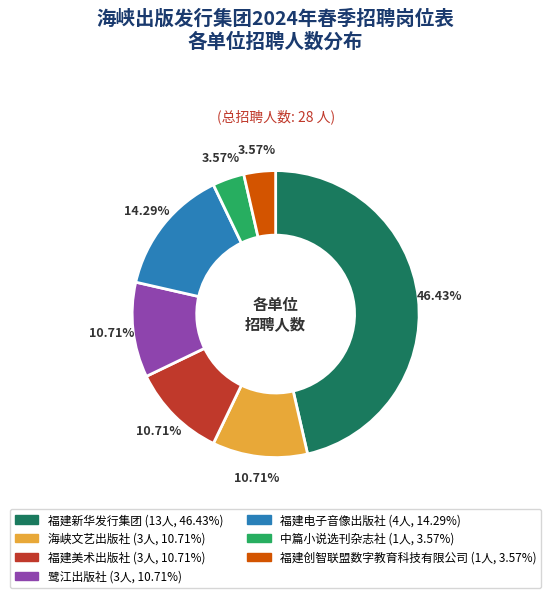

Does 鹭江出版社 account for over 50% of the chart?

No